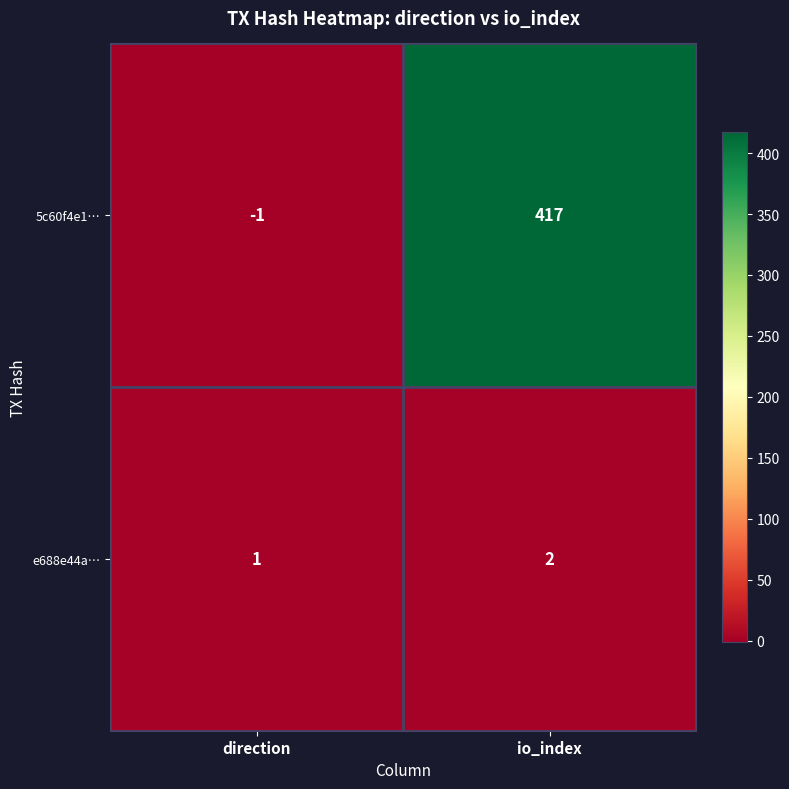

At which category is the sum across all series the highest?

io_index